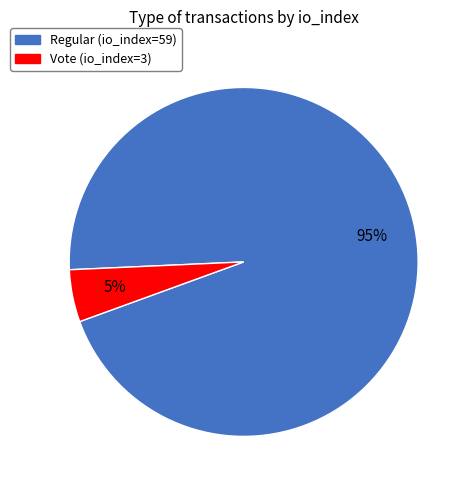

Which has a higher value, Regular (io_index=59) or Vote (io_index=3)?

Regular (io_index=59)